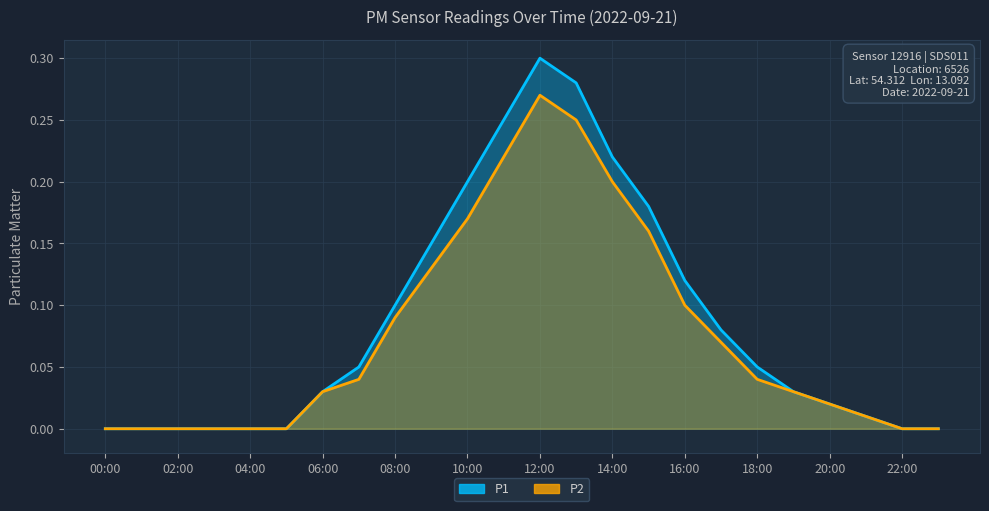

How many series are shown in this chart?

2